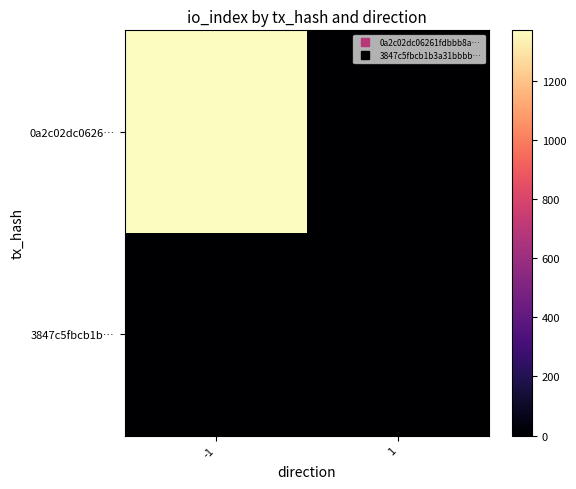

Which has a higher value, 1 or -1?

-1